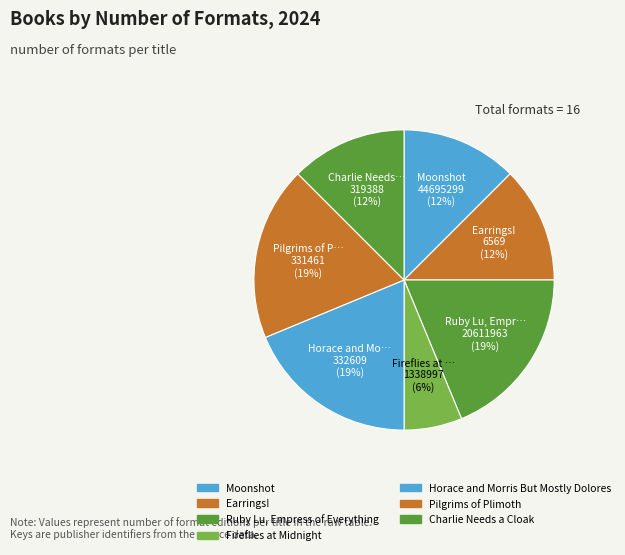

Count the number of slices in the pie.

7